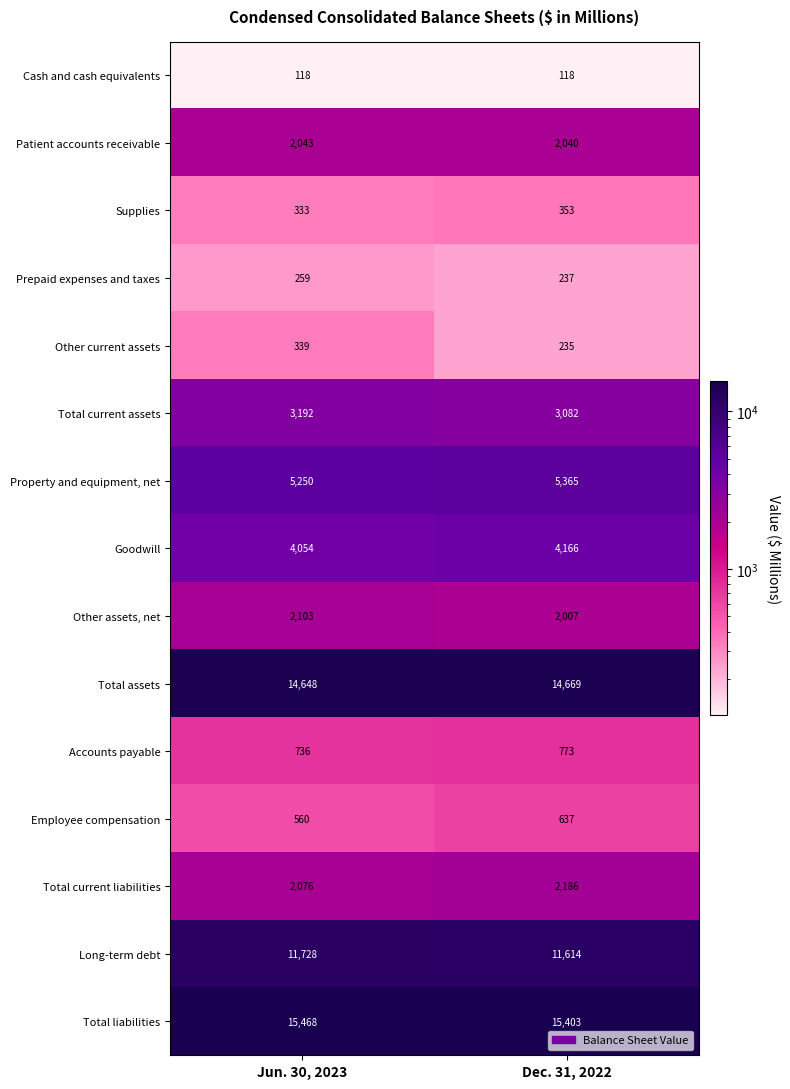

Reading left to right, transcribe all the data shown in this chart.

Cash and cash equivalents: Jun. 30, 2023=118	Dec. 31, 2022=118
Patient accounts receivable: Jun. 30, 2023=2043	Dec. 31, 2022=2040
Supplies: Jun. 30, 2023=333	Dec. 31, 2022=353
Prepaid expenses and taxes: Jun. 30, 2023=259	Dec. 31, 2022=237
Other current assets: Jun. 30, 2023=339	Dec. 31, 2022=235
Total current assets: Jun. 30, 2023=3192	Dec. 31, 2022=3082
Property and equipment, net: Jun. 30, 2023=5250	Dec. 31, 2022=5365
Goodwill: Jun. 30, 2023=4054	Dec. 31, 2022=4166
Other assets, net: Jun. 30, 2023=2103	Dec. 31, 2022=2007
Total assets: Jun. 30, 2023=14648	Dec. 31, 2022=14669
Accounts payable: Jun. 30, 2023=736	Dec. 31, 2022=773
Employee compensation: Jun. 30, 2023=560	Dec. 31, 2022=637
Total current liabilities: Jun. 30, 2023=2076	Dec. 31, 2022=2186
Long-term debt: Jun. 30, 2023=11728	Dec. 31, 2022=11614
Total liabilities: Jun. 30, 2023=15468	Dec. 31, 2022=15403